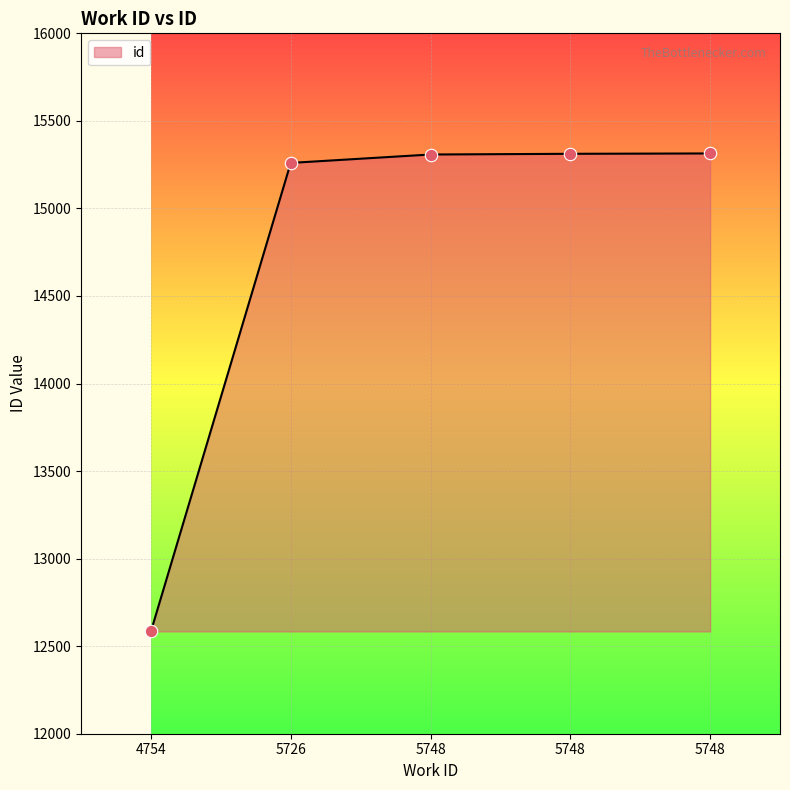

What is the ratio of the value at 5748 to the value at 5748?

1.0